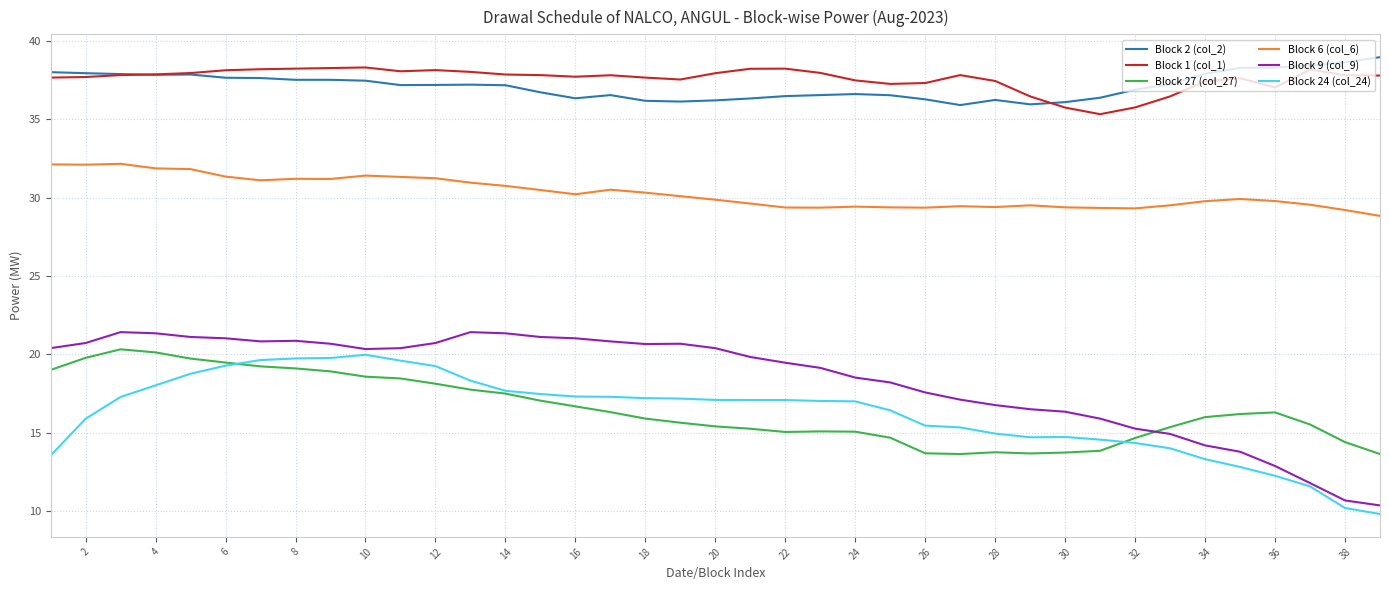

What is the average value of the Block 24 (col_24) series?

16.2